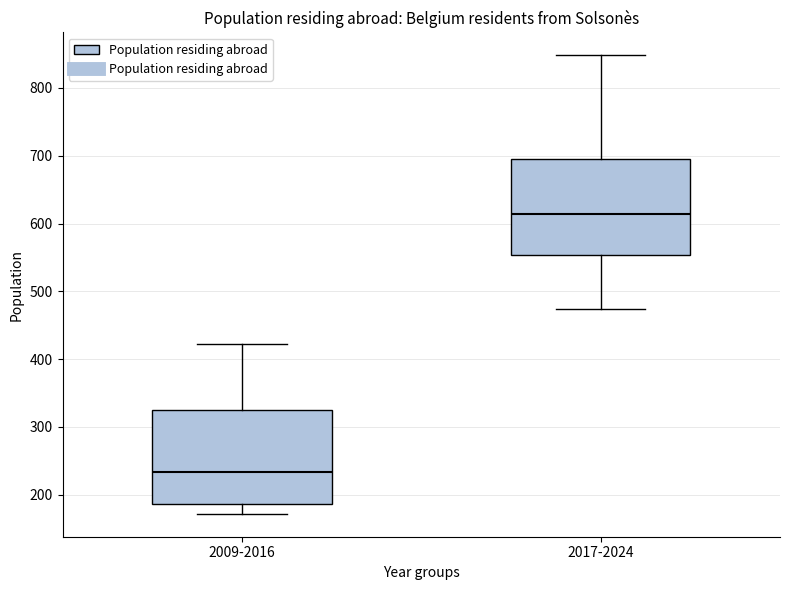

Which box's median line is the lowest?

2009-2016